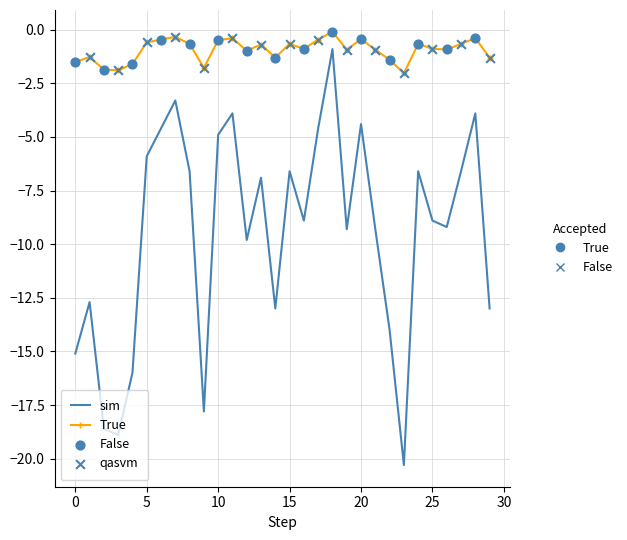

What is the smallest value displayed?

-20.3